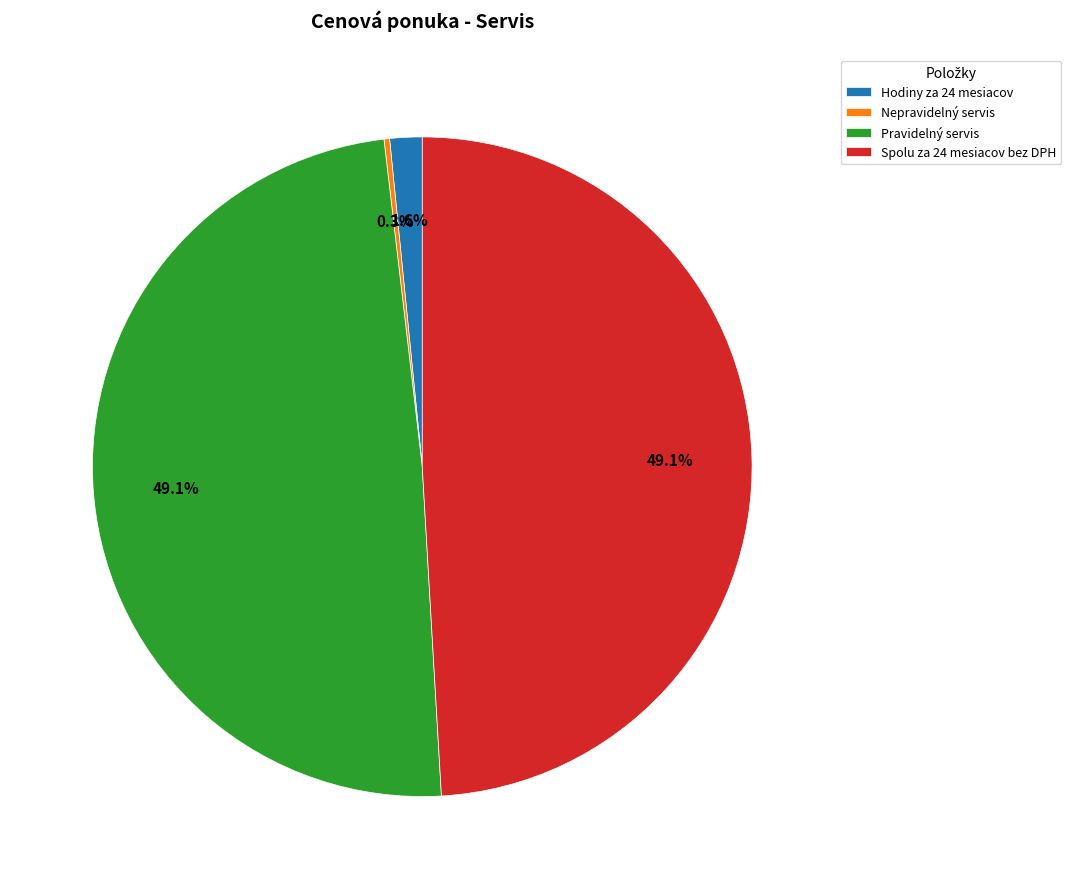

What is the ratio of the value at Spolu za 24 mesiacov bez DPH to the value at Pravidelný servis?

1.0